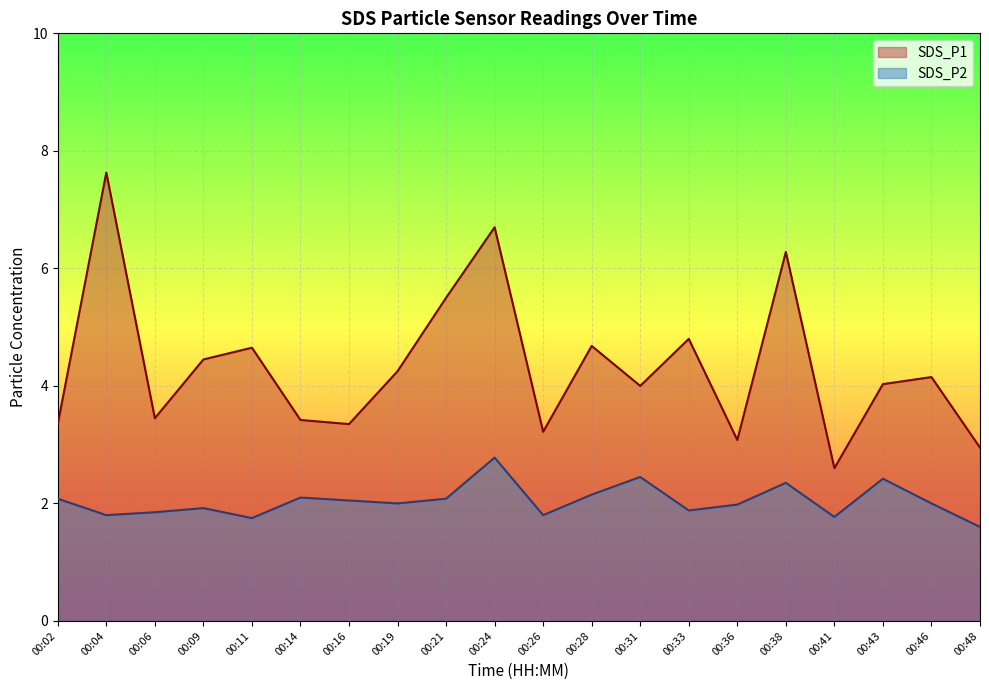

At which category does SDS_P1 reach its first local valley?

00:06